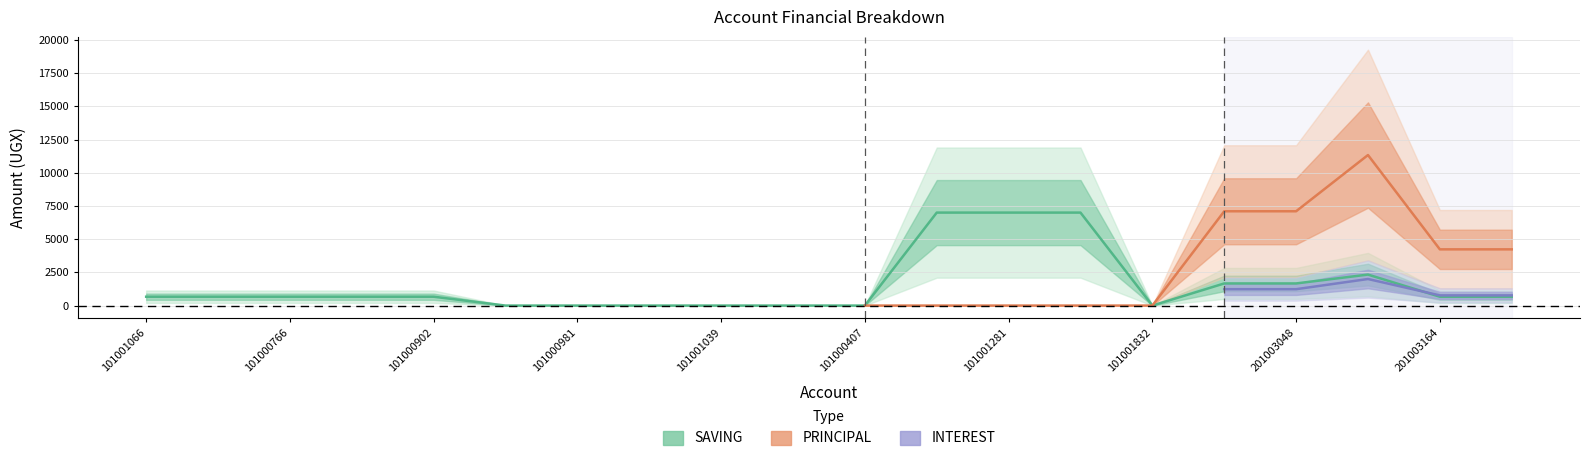

The PRINCIPAL series shows -9481 at 101001039. True or false?

False